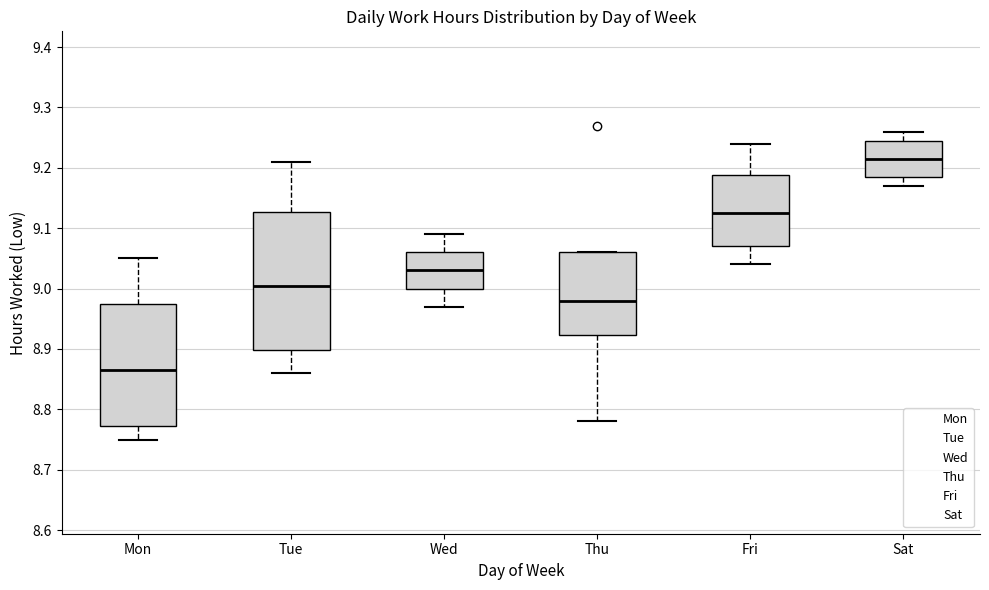

Reading left to right, read every box against the y-axis: the position of its median line, the range the box covers, and the ends of its whiskers. The values are not printed on the chart, so give them approximately, as read against the axis.

Mon: median 8.87, box 8.77 to 8.98, whiskers 8.75 to 9.05
Tue: median 9.01, box 8.90 to 9.13, whiskers 8.86 to 9.21
Wed: median 9.03, box 9.00 to 9.06, whiskers 8.97 to 9.09
Thu: median 8.98, box 8.92 to 9.06, whiskers 8.78 to 9.06
Fri: median 9.13, box 9.07 to 9.19, whiskers 9.04 to 9.24
Sat: median 9.22, box 9.19 to 9.25, whiskers 9.17 to 9.26